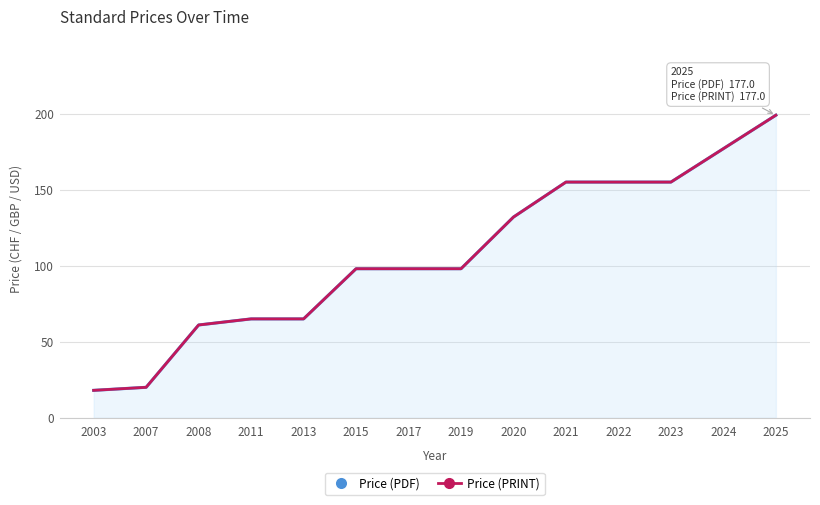

Rank the series at 2020 from lowest to highest value.

Price (PDF), Price (PRINT)